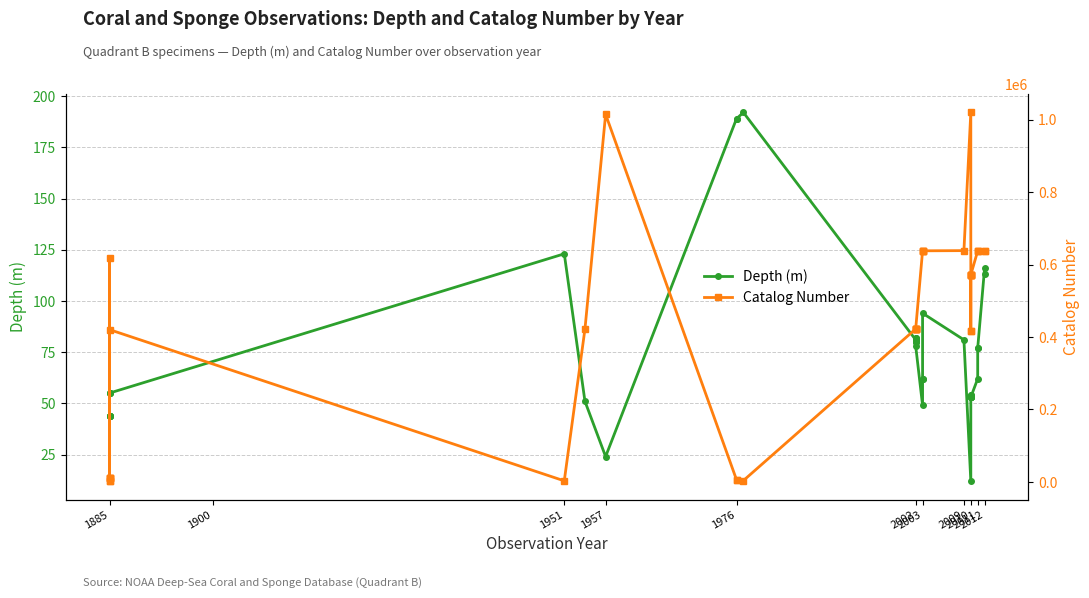

Which series has the largest total across all categories?

Catalog Number